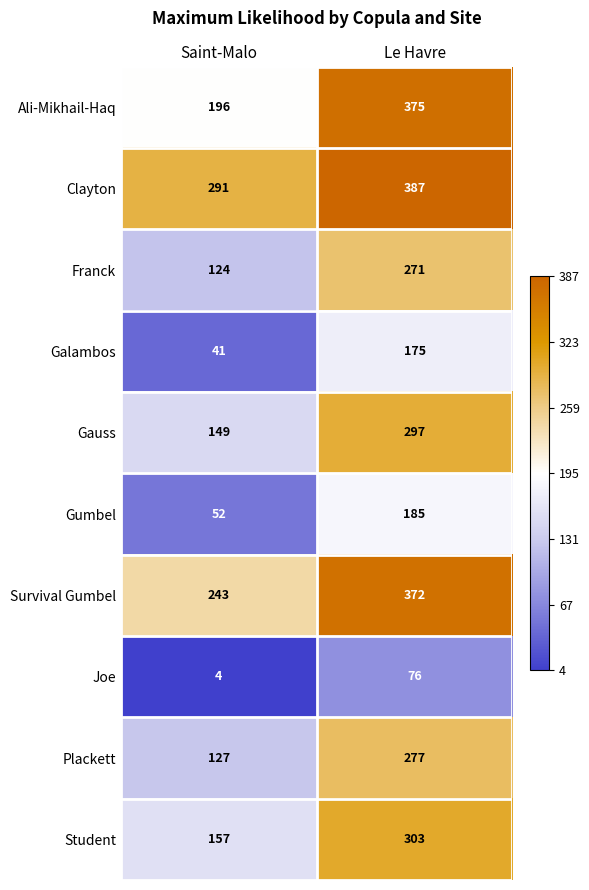

Reading left to right, extract all data points from this chart.

Ali-Mikhail-Haq: Saint-Malo=196	Le Havre=375
Clayton: Saint-Malo=291	Le Havre=387
Franck: Saint-Malo=124	Le Havre=271
Galambos: Saint-Malo=41	Le Havre=175
Gauss: Saint-Malo=149	Le Havre=297
Gumbel: Saint-Malo=52	Le Havre=185
Survival Gumbel: Saint-Malo=243	Le Havre=372
Joe: Saint-Malo=4	Le Havre=76
Plackett: Saint-Malo=127	Le Havre=277
Student: Saint-Malo=157	Le Havre=303